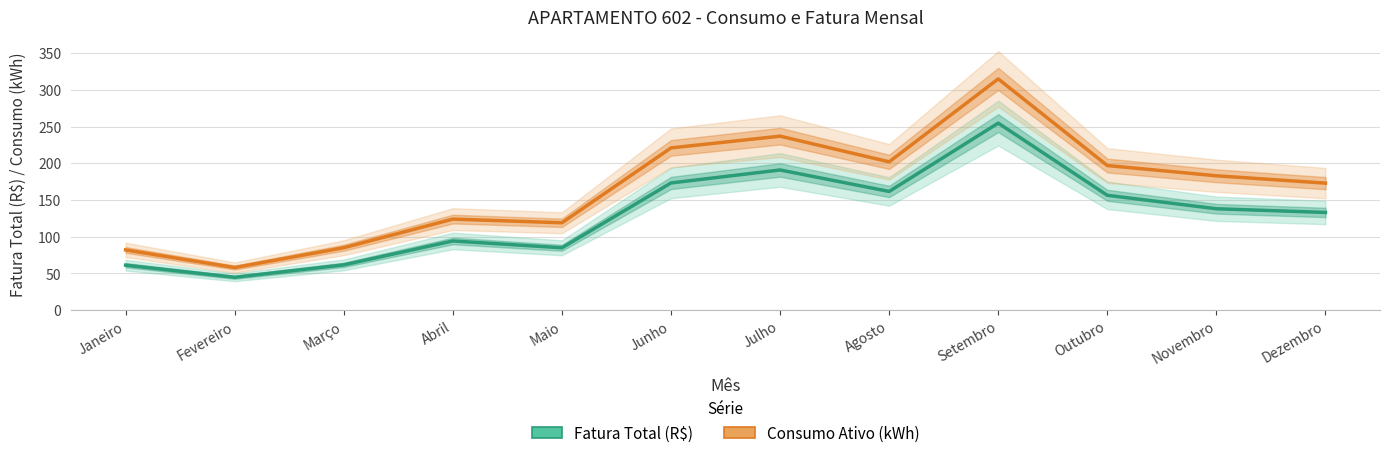

List the series in order of their peak value, lowest first.

Fatura Total (R$), Consumo Ativo (kWh)